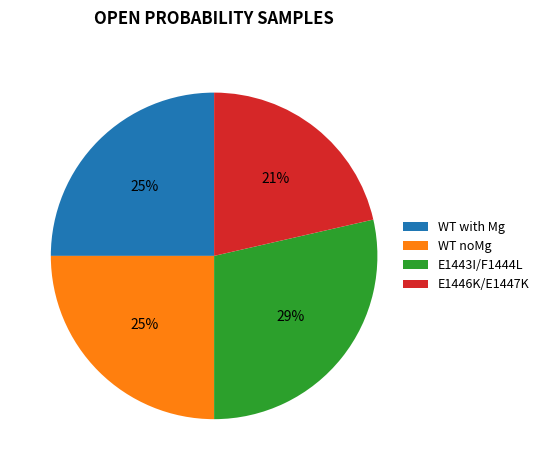

What percentage is the E1443I/F1444L slice, to the nearest percent?

29%